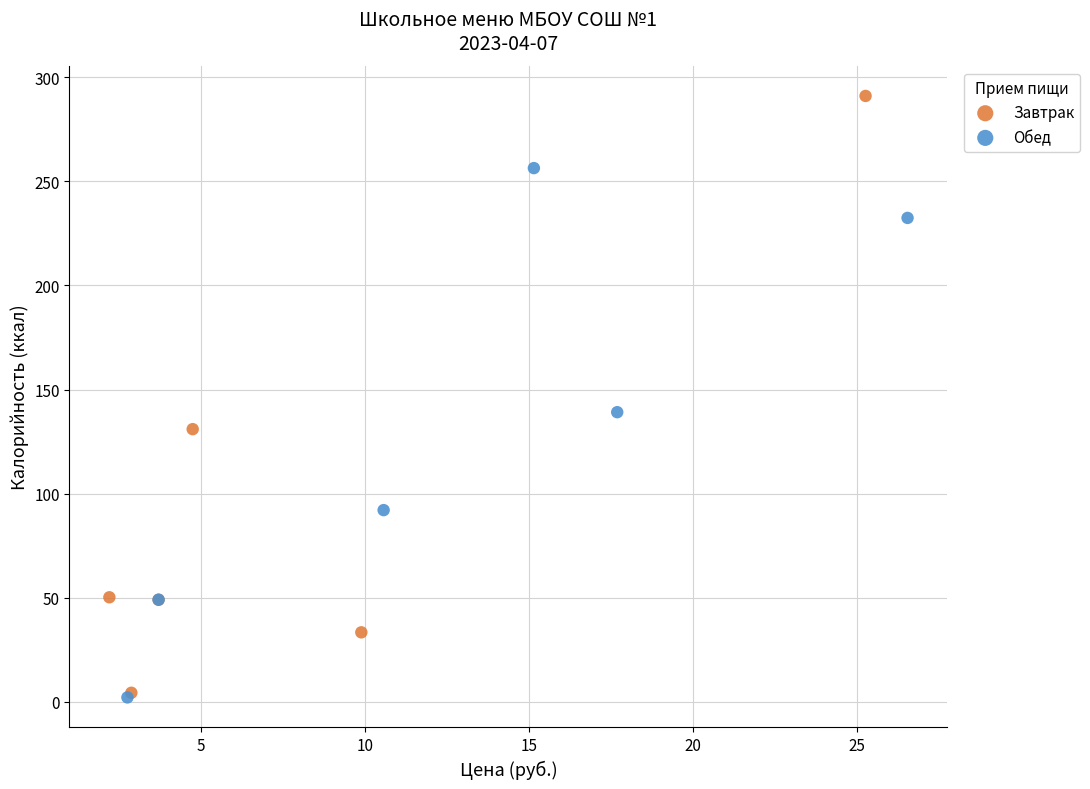

What are all the series names shown in the legend?

Завтрак, Обед